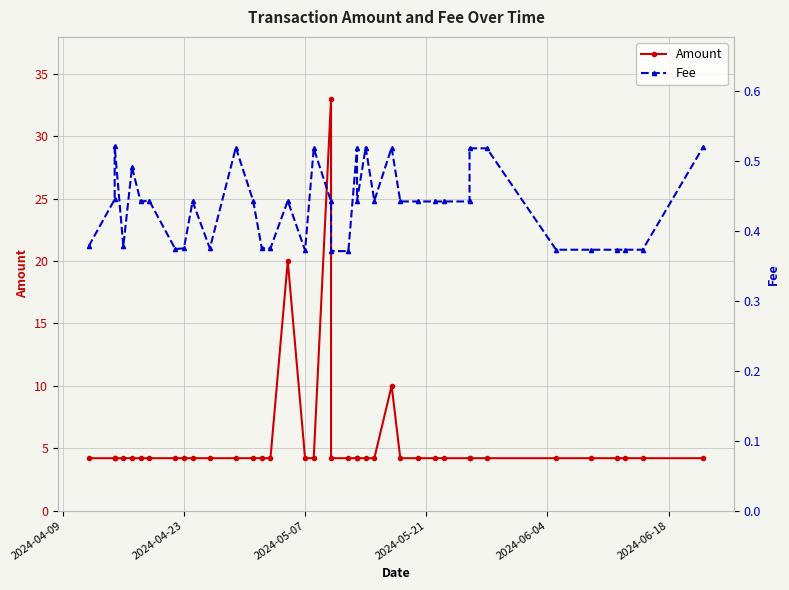

What is the value of the Fee point at the 25th from the left?

0.4